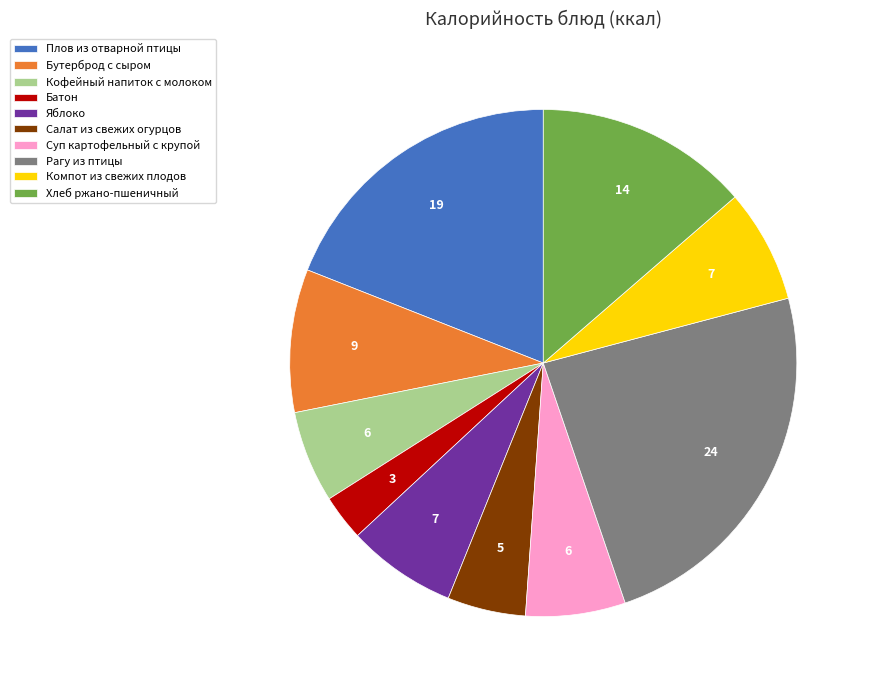

Does Суп картофельный с крупой account for over 50% of the chart?

No